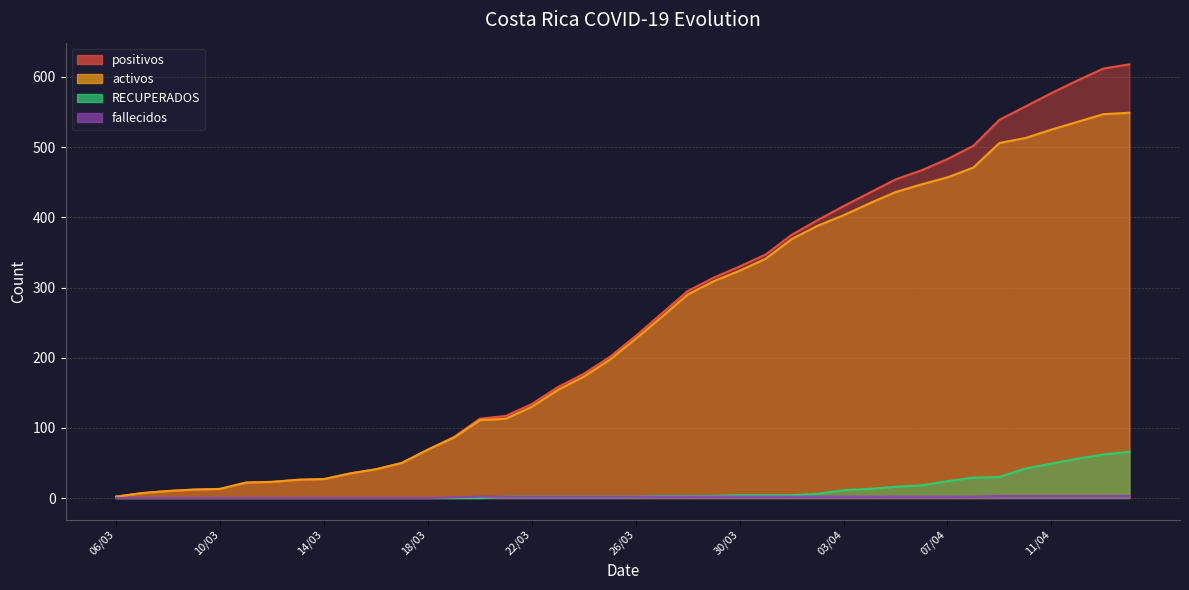

What is the value of the activos point at the 22nd from the left?

258